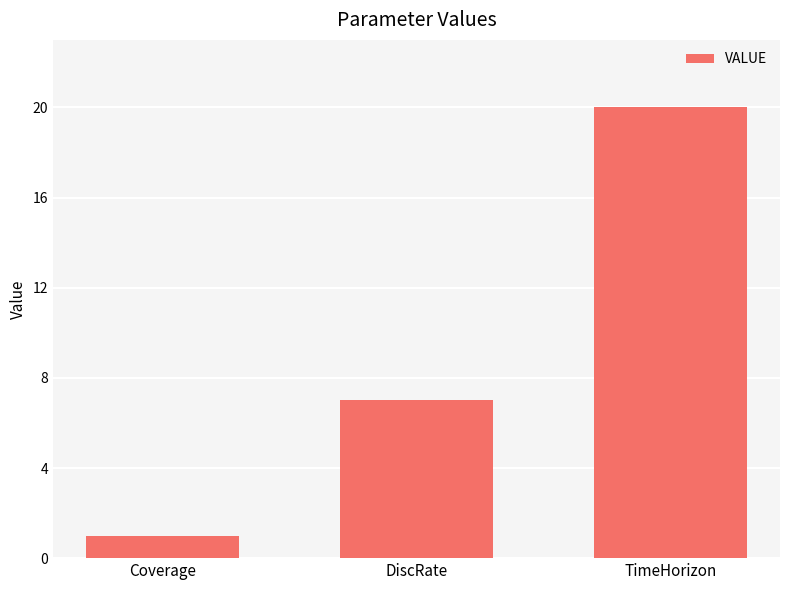

True or false: the data shows 20 at TimeHorizon.

True